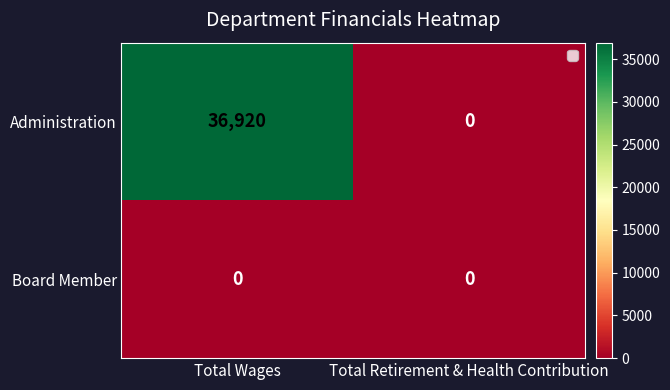

What is the sum of the Administration values at Total Retirement & Health Contribution and Total Wages?

36920